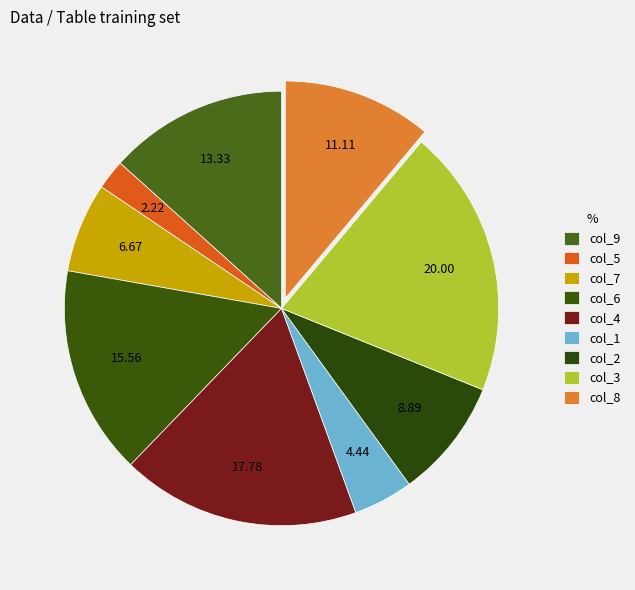

Rank the categories by value from highest to lowest.

3, 4, 6, 9, 8, 2, 7, 1, 5